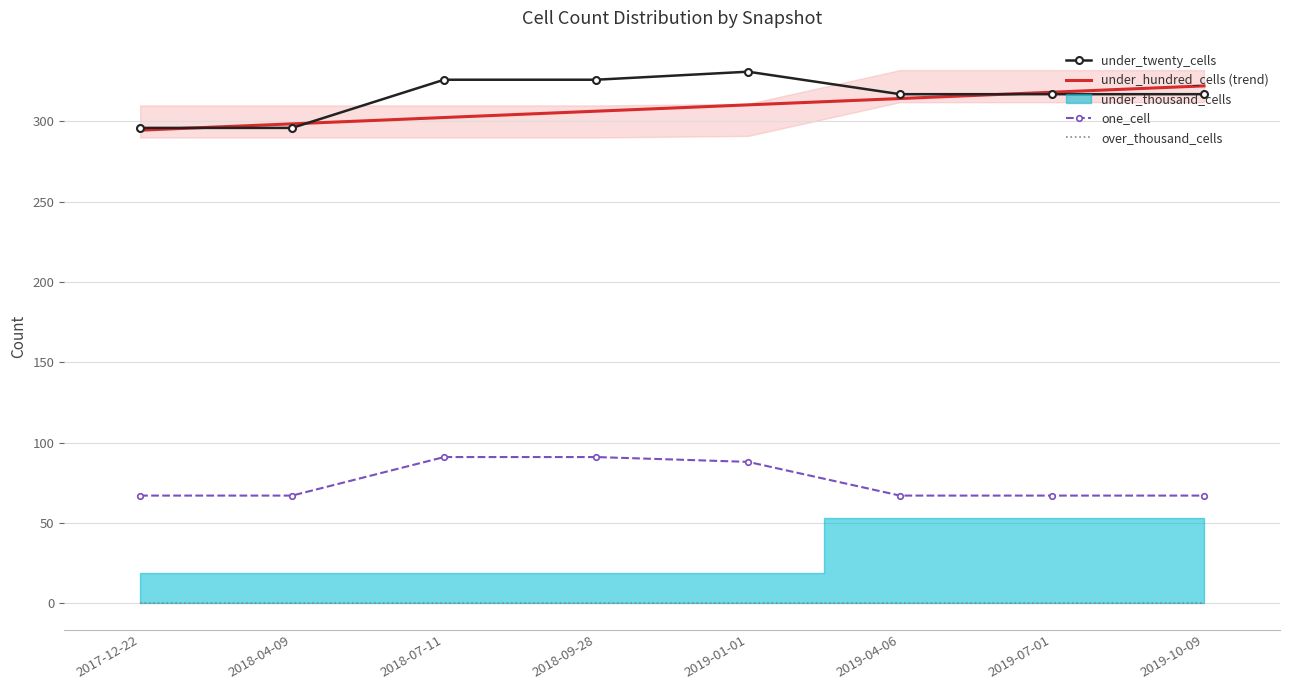

True or false: under_hundred_cells (trend) and one_cell intersect in this chart.

False